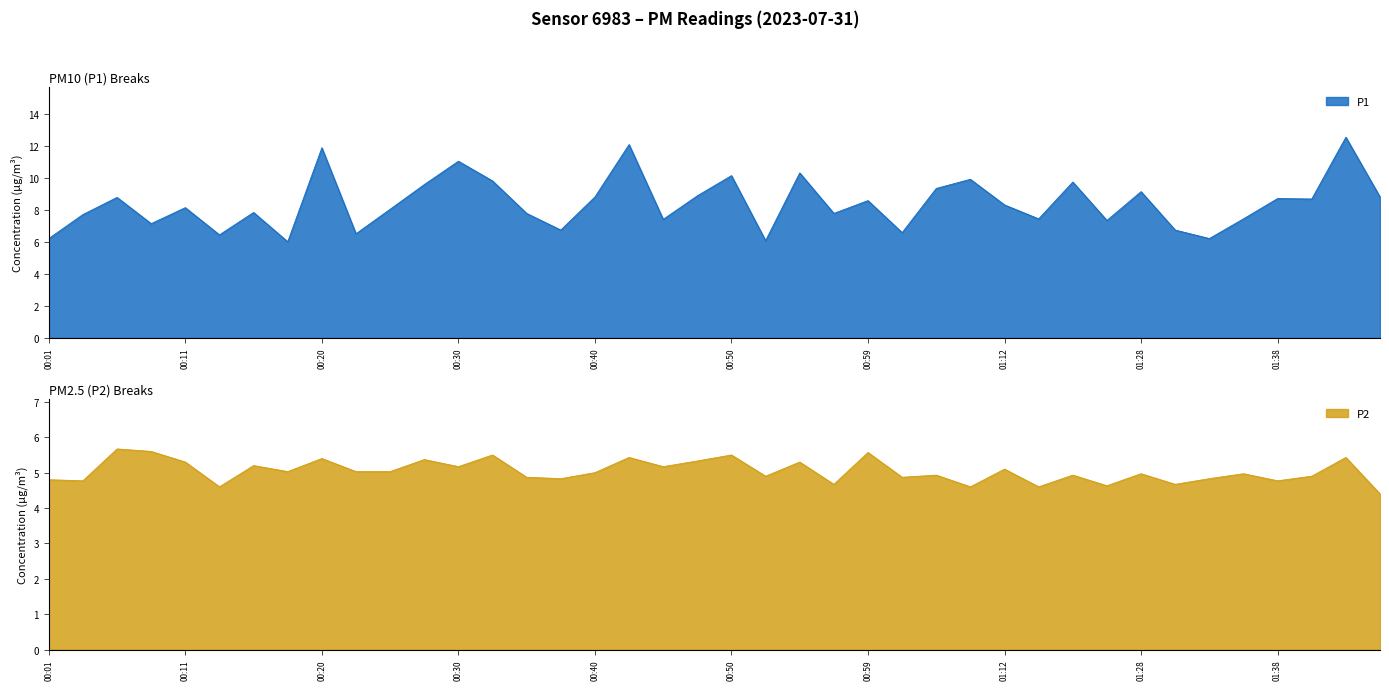

Which series has the largest total across all categories?

P1